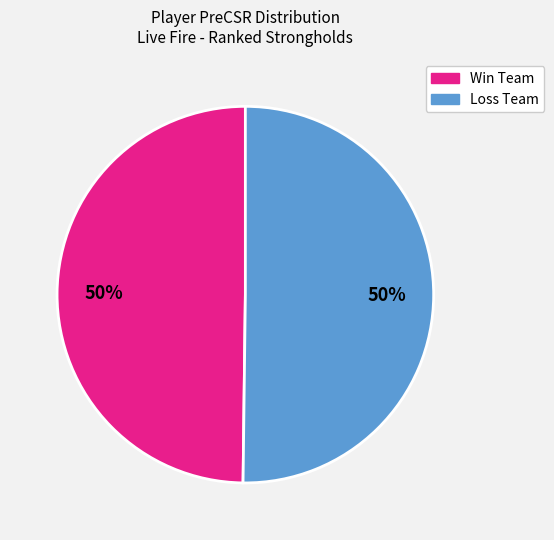

To the nearest percent, what is the average slice percentage?

50%